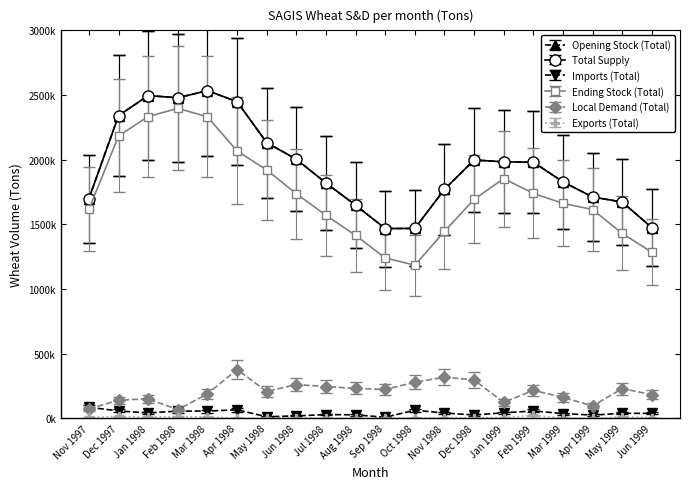

Is this an area chart (filled region under the line)?

No